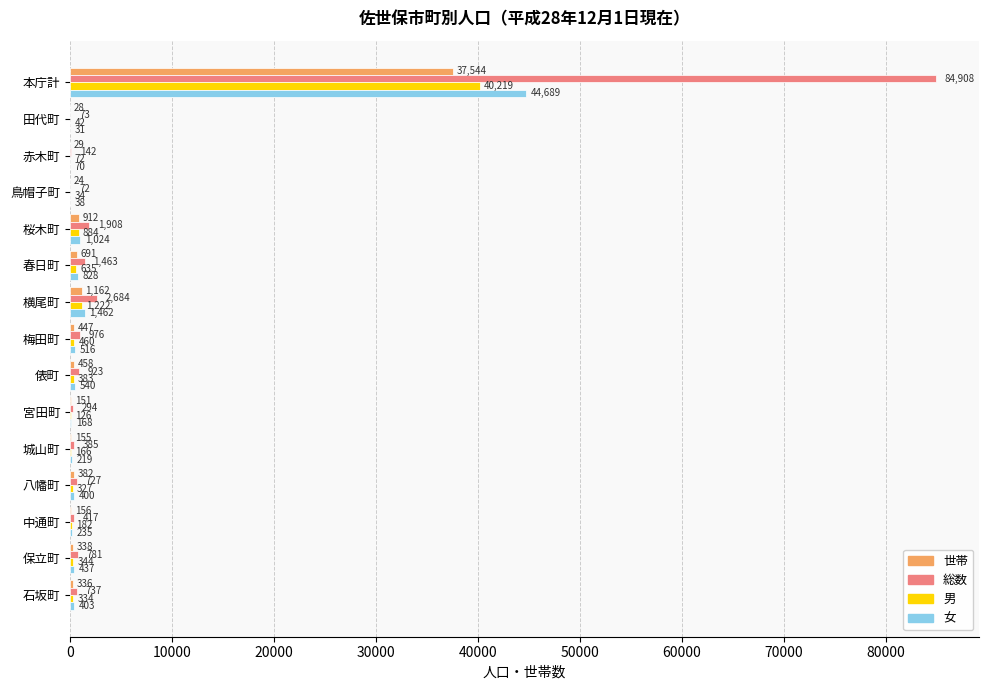

What is the greatest value displayed?

84908